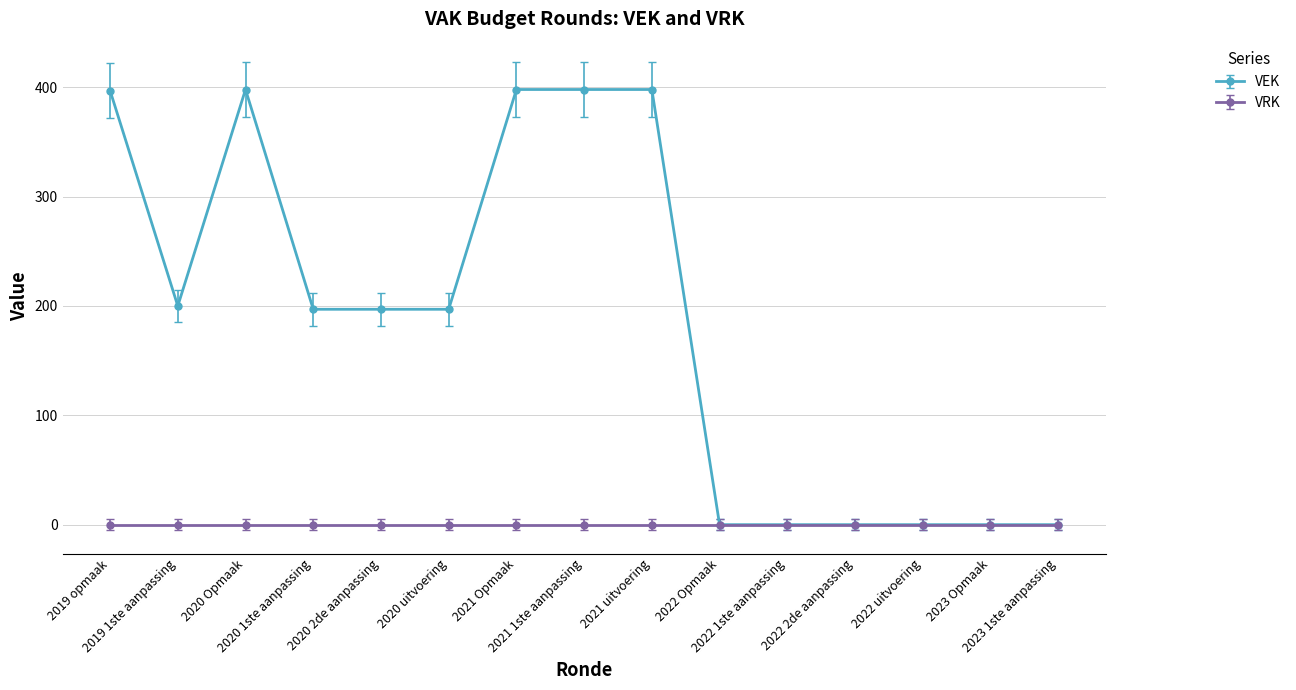

What is the greatest value displayed?

398